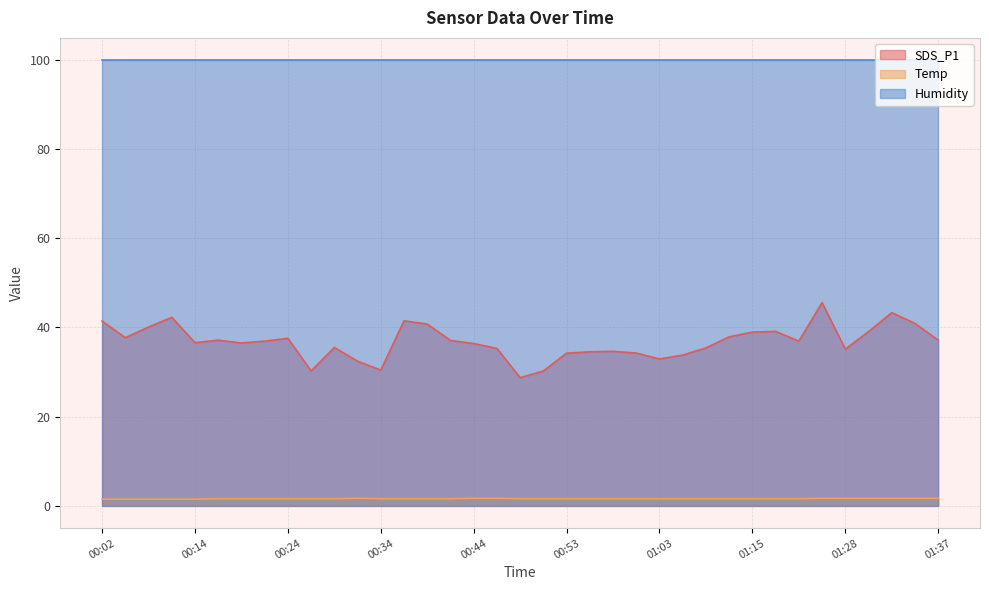

True or false: SDS_P1 has a value of 10.0 at 00:44.

False